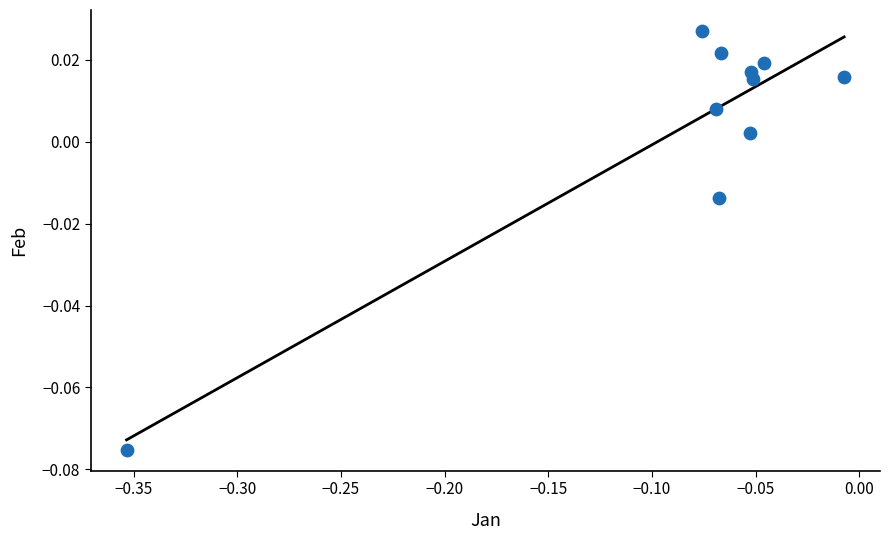

What is the range of X values (max minus min)?

0.3